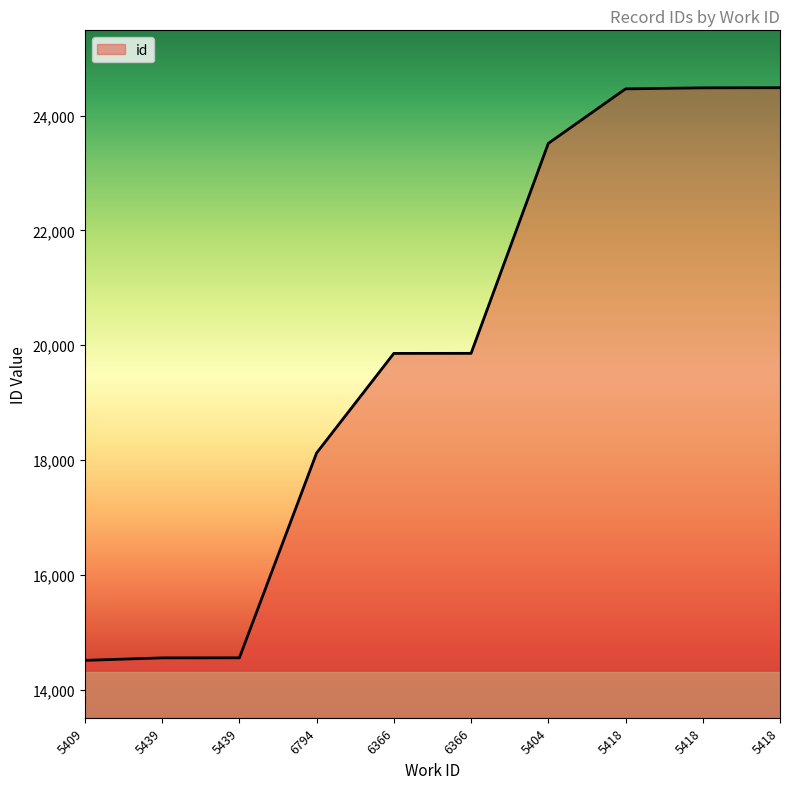

Does the chart display data point markers on the line(s)?

No